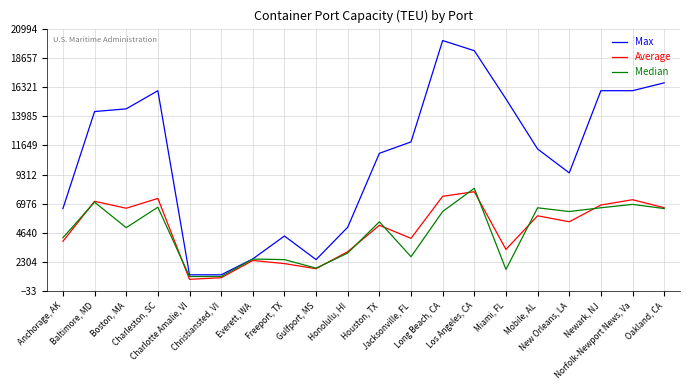

Is this an area chart (filled region under the line)?

No